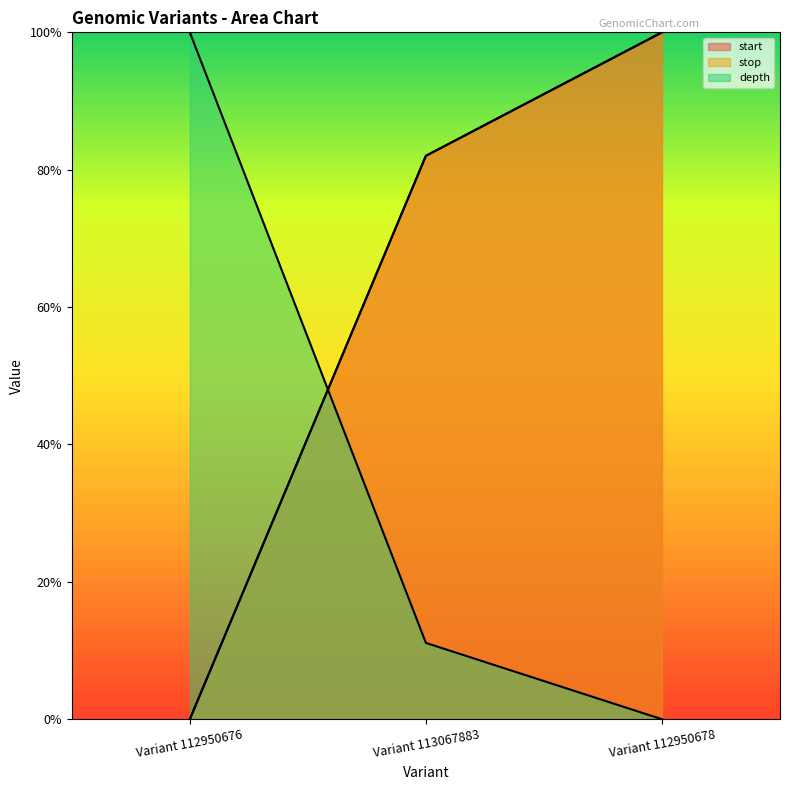

Does the chart have visible grid lines?

No